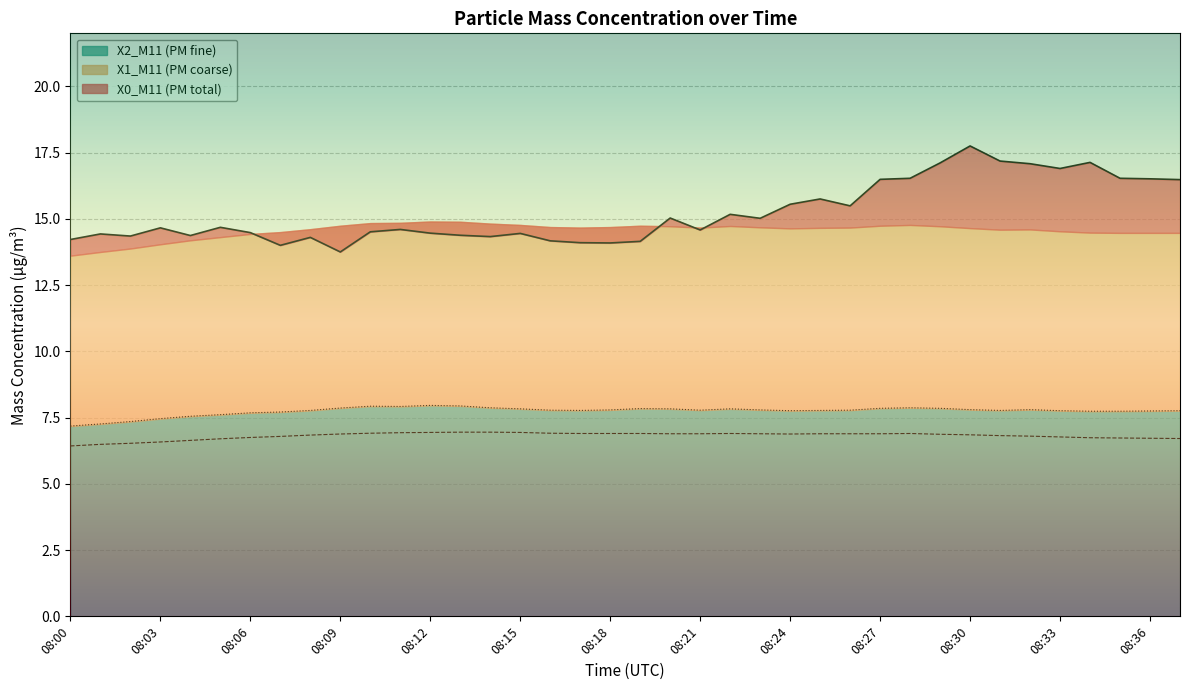

Is the value of X1_M11 (PM coarse) at 08:01 greater than the value of X2_M11 (PM fine) at 08:10?

No